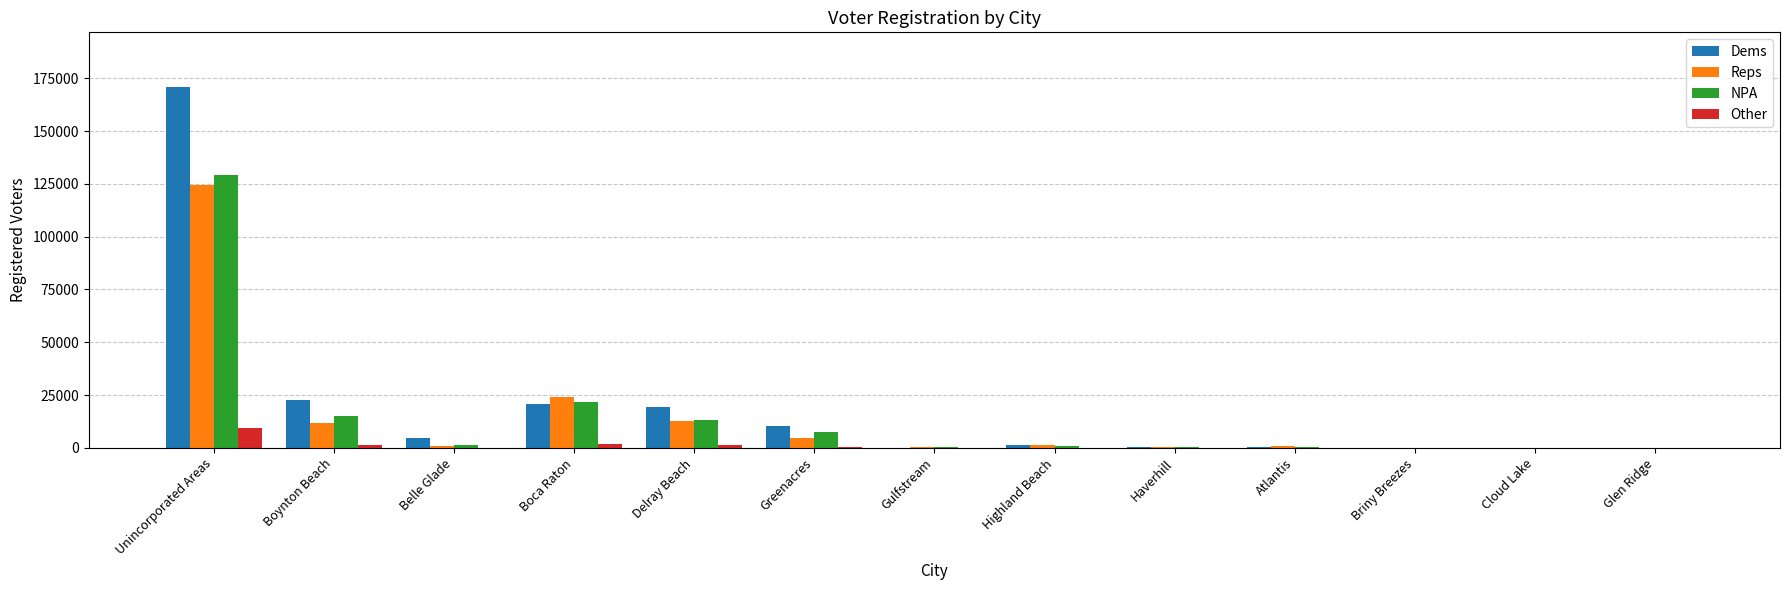

Is the value of NPA at Delray Beach greater than the value of Reps at Highland Beach?

Yes